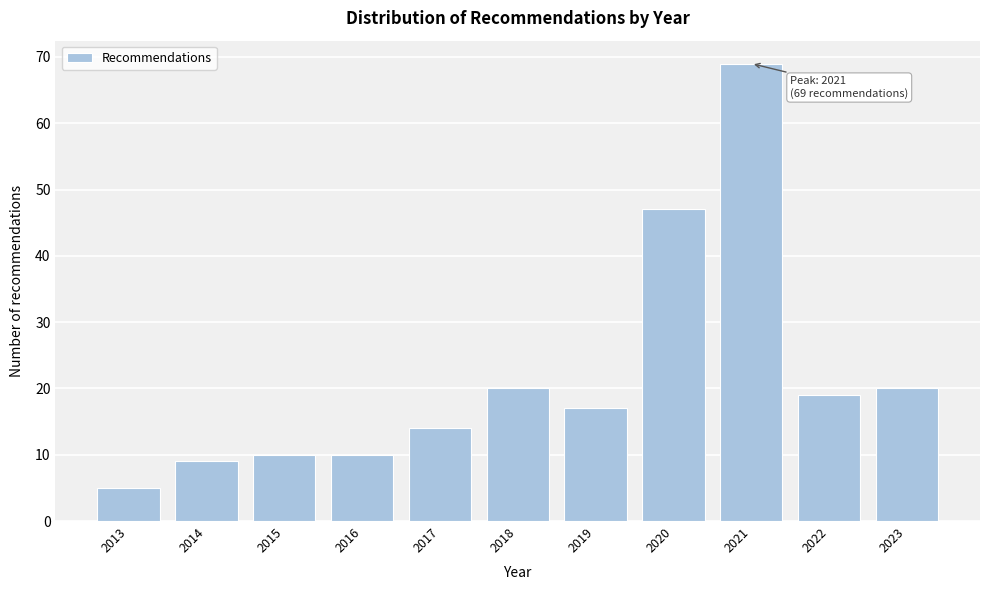

Reading right to left, what are all the values shown in this chart?

20	19	69	47	17	20	14	10	10	9	5